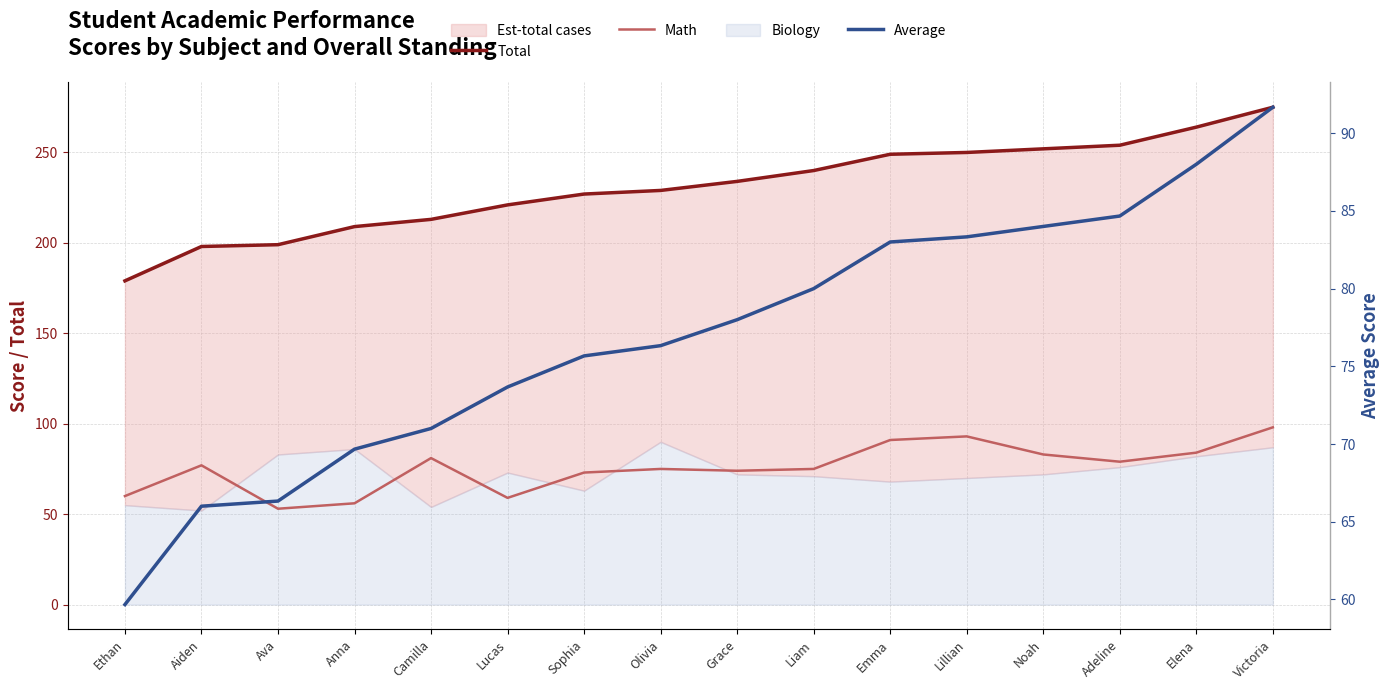

How many lines are shown in the chart?

3